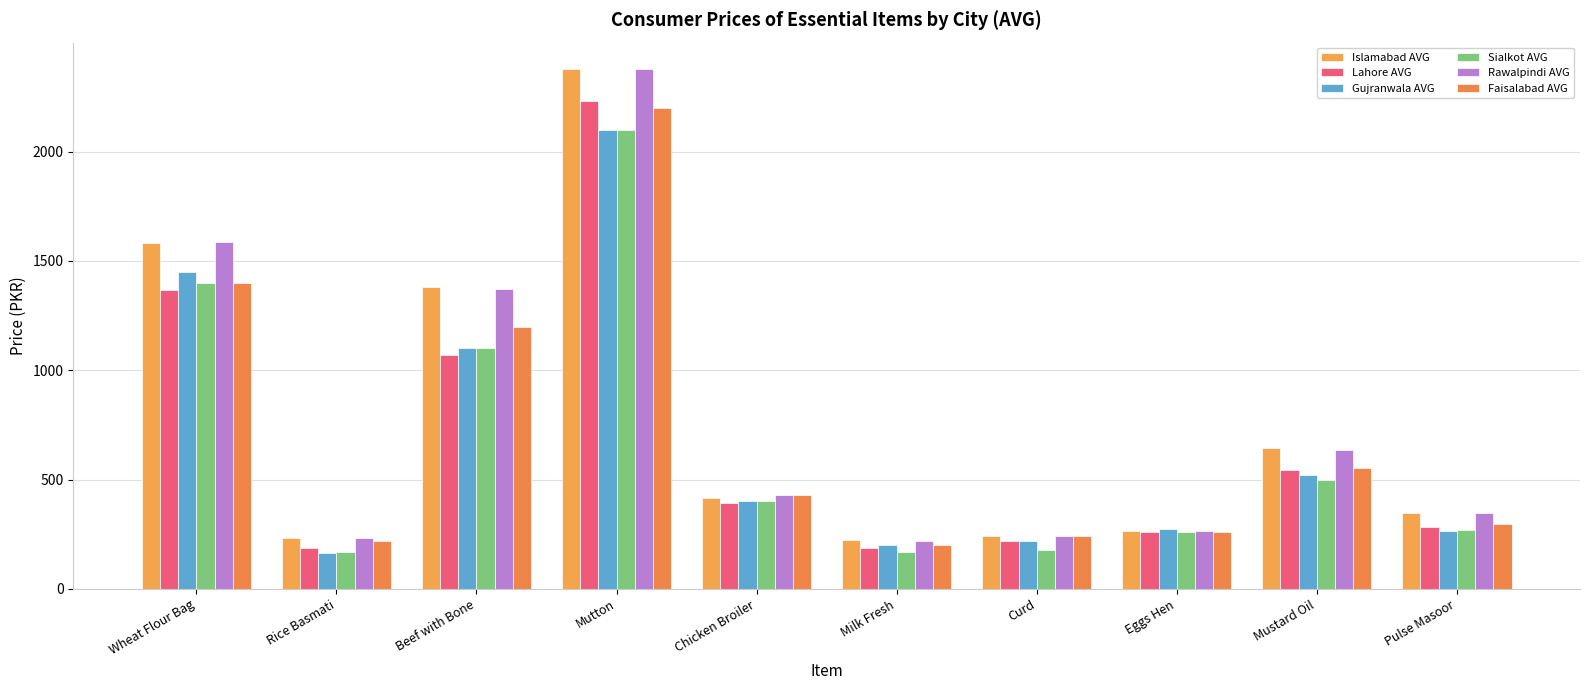

What is the minimum value for Rawalpindi AVG?

216.9